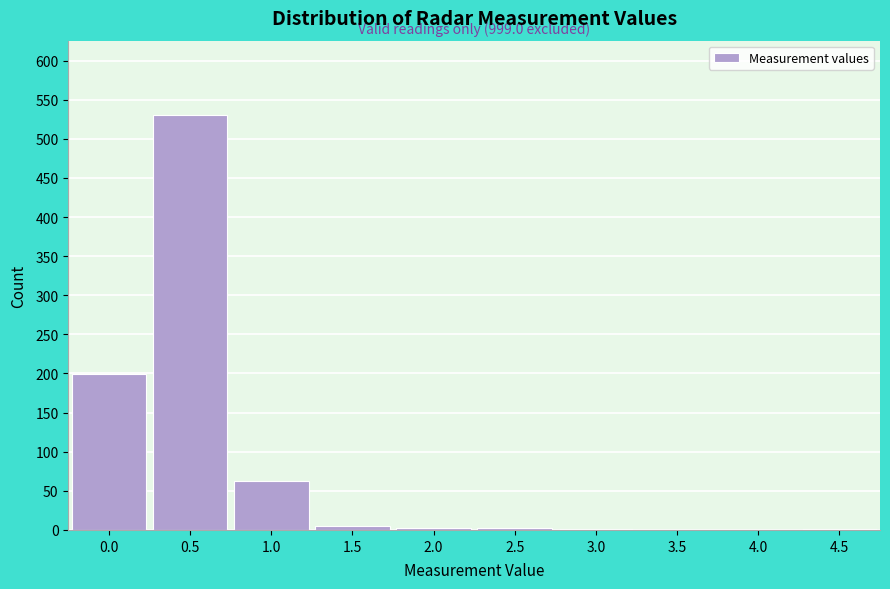

What is the greatest value displayed?

530